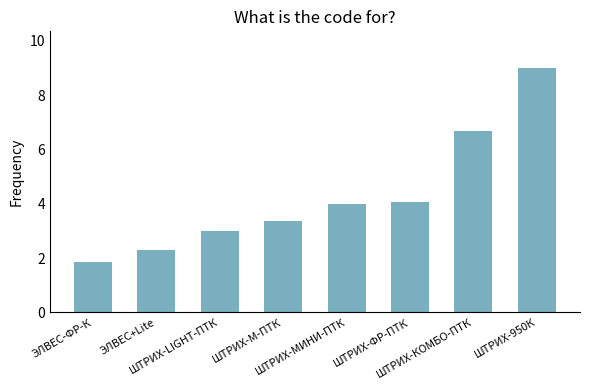

What is the smallest value displayed?

1.9